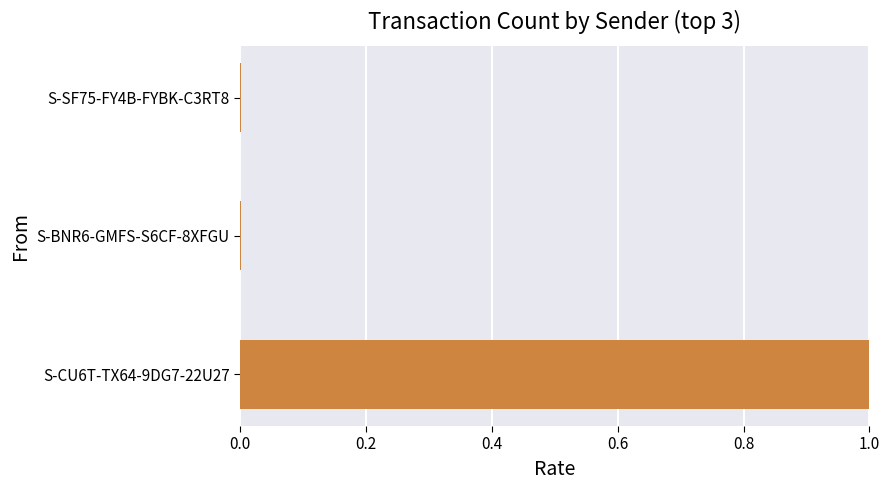

The value at S-CU6T-TX64-9DG7-22U27 is 1.0. True or false?

True